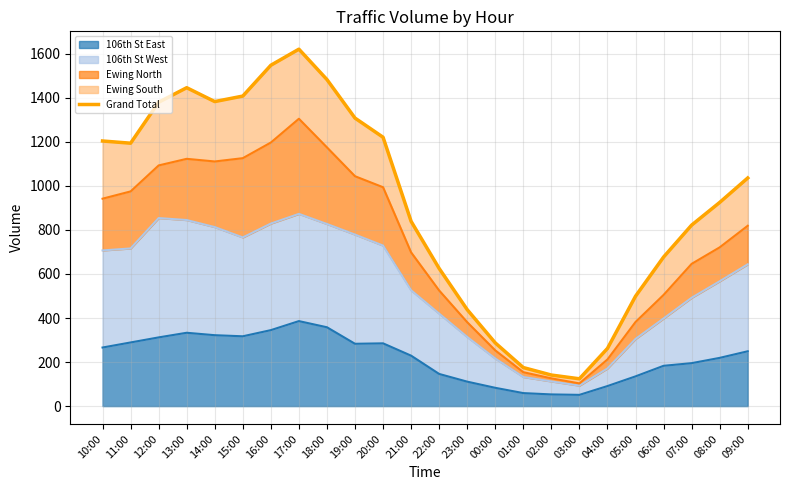

Approximately how many times larger is the value at 20:00 compared to 05:00?

2.4